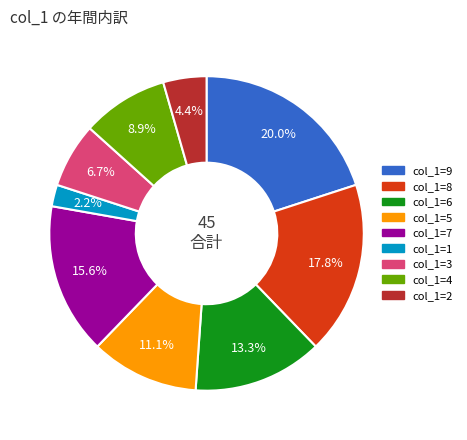

Is there a majority slice in this chart?

No